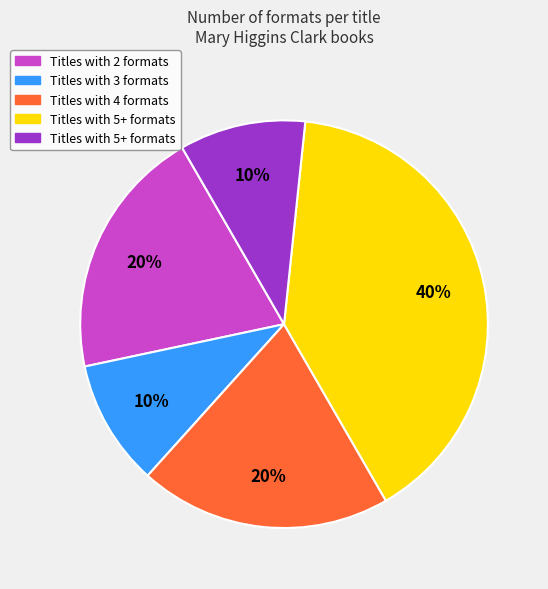

Is there a majority slice in this chart?

No